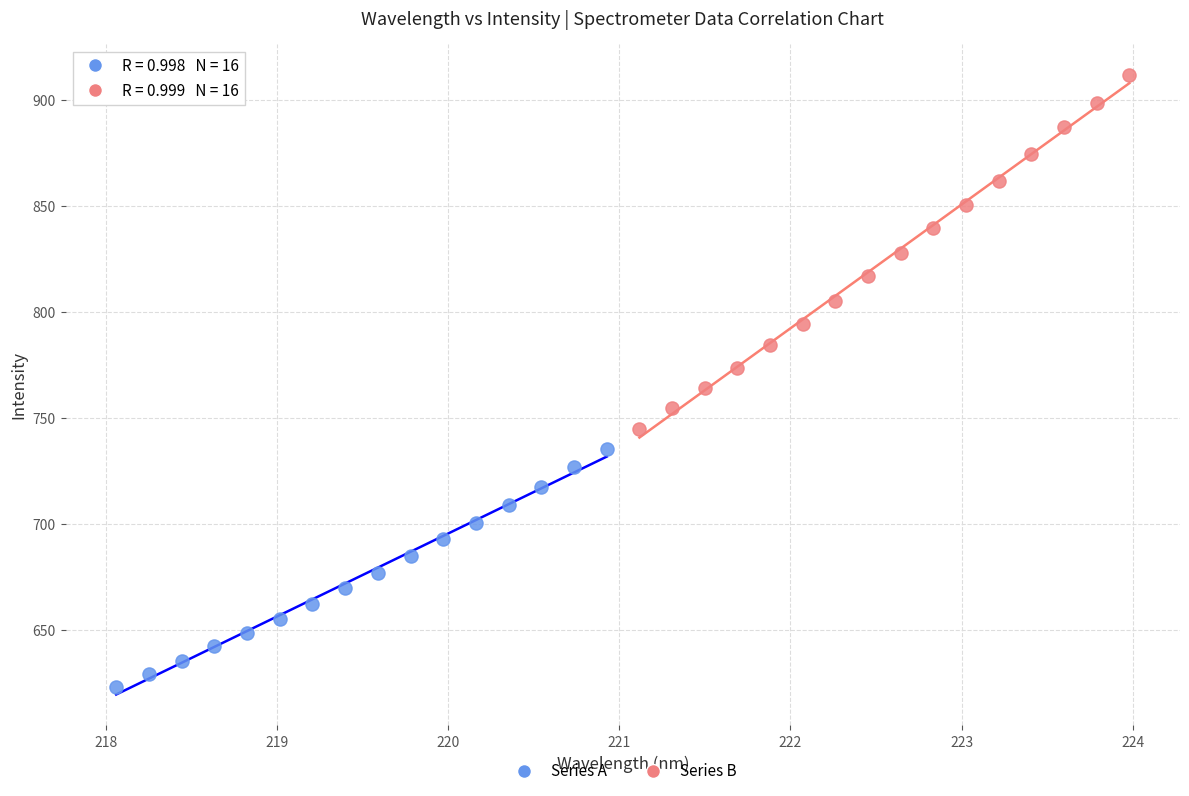

Which series contains the highest Y value?

Series B